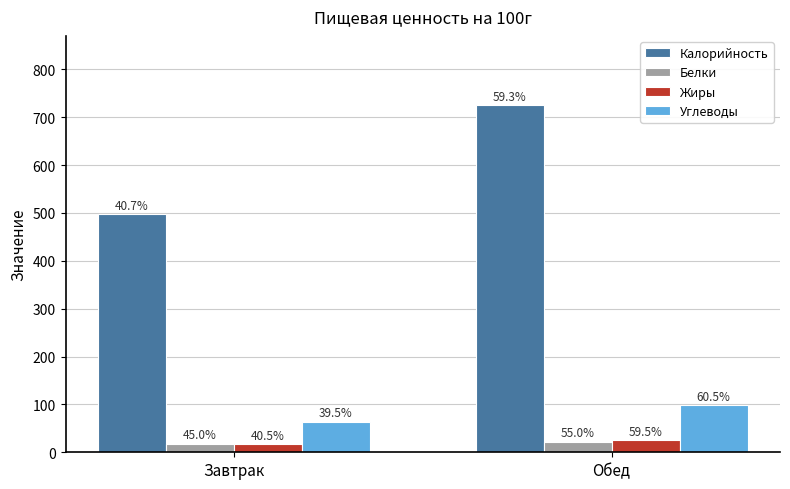

What is the value of the Жиры bar at the 2nd from the left?

25